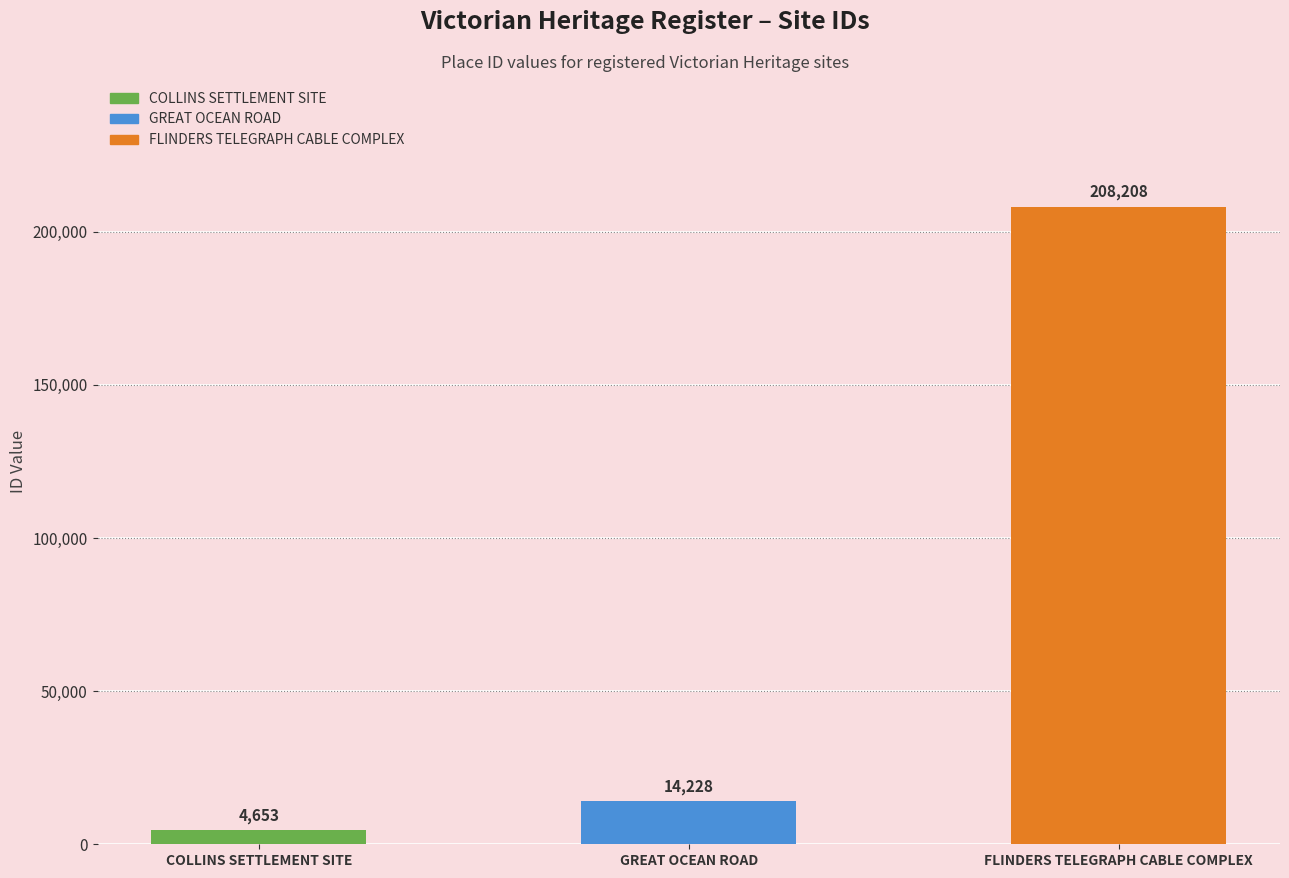

What is the change in value from COLLINS SETTLEMENT SITE to GREAT OCEAN ROAD?

+9575